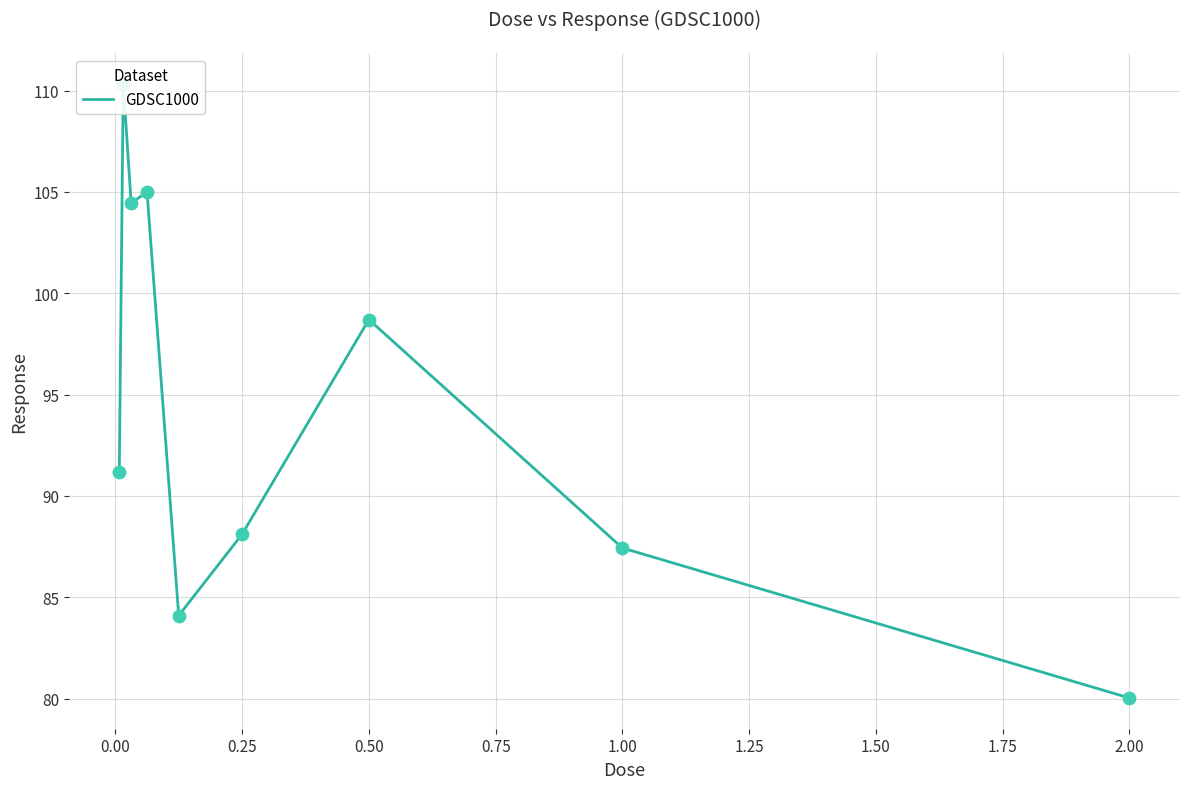

What is the ratio of the value at 0.50 to the value at 1.00?

1.1